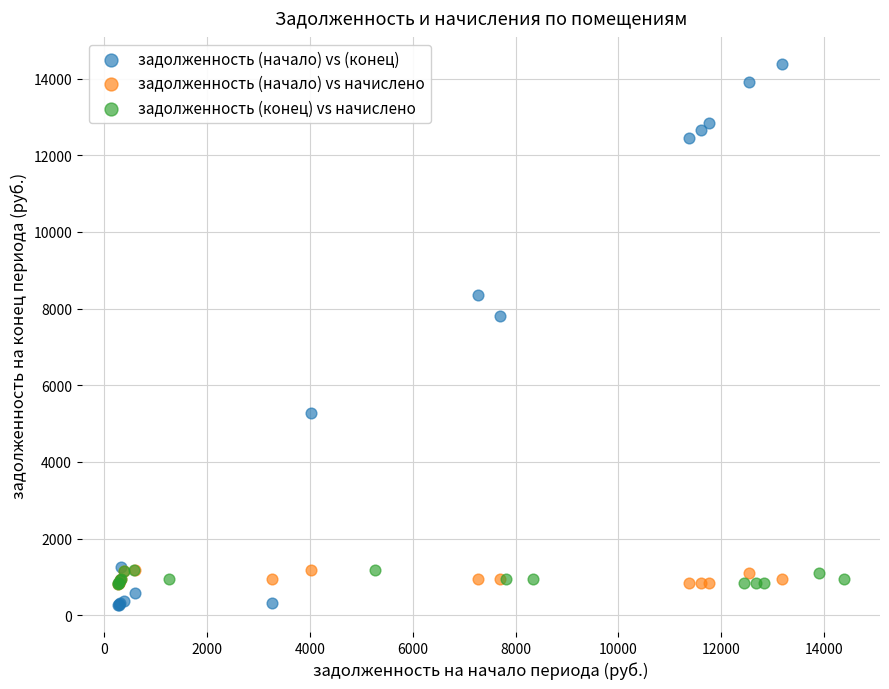

Which series contains the highest Y value?

задолженность (начало) vs (конец)